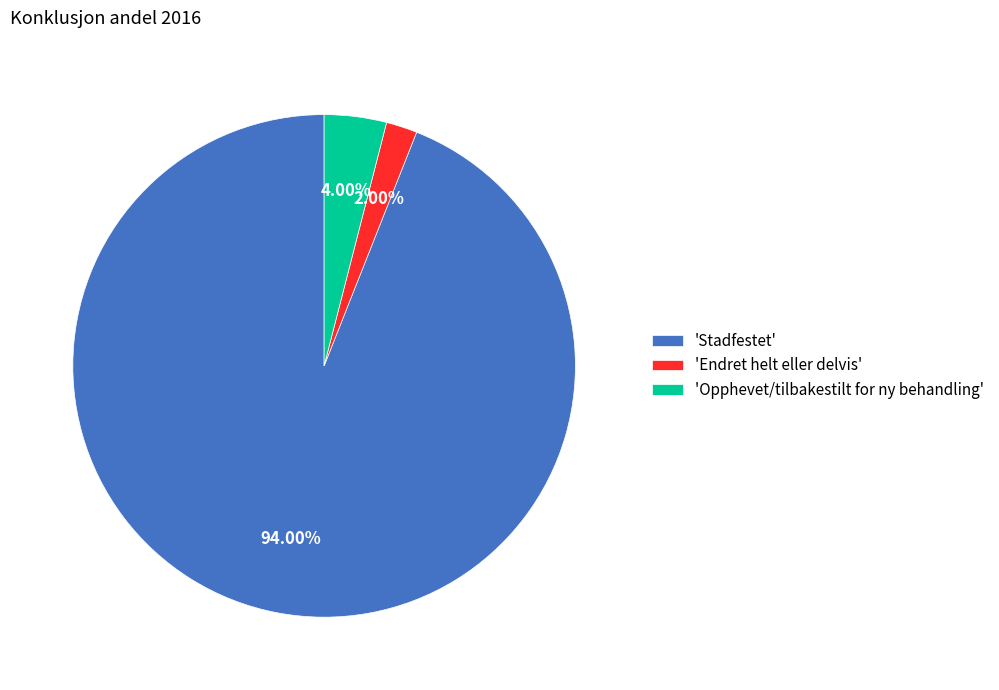

How many segments does this pie chart have?

3